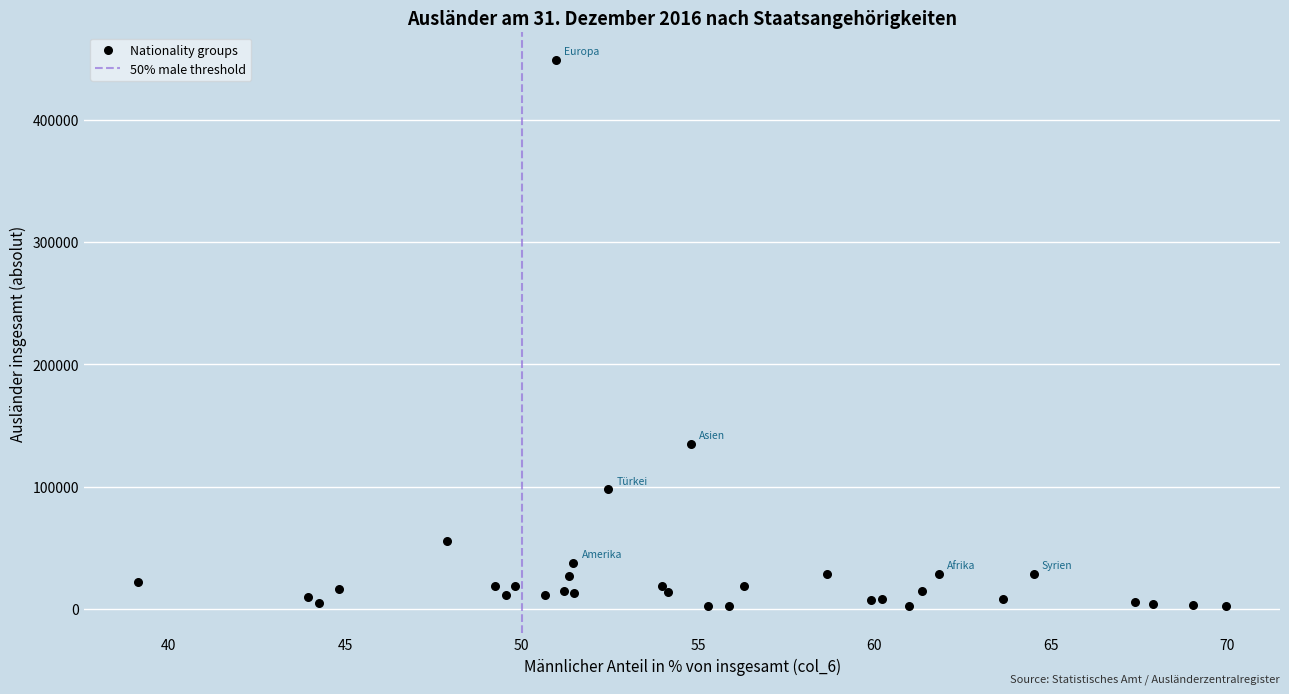

What Y value in the scatter plot is closest to 225649?

135077